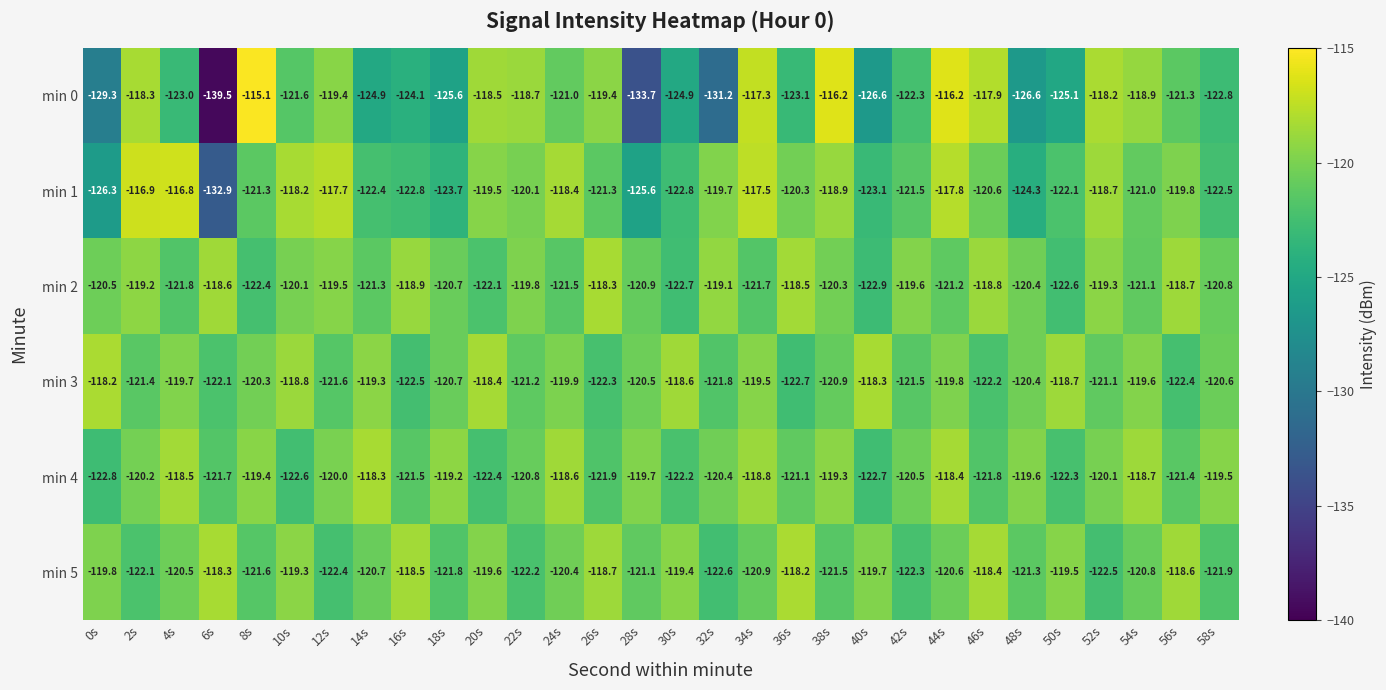

At which category does the chart reach its minimum across all series?

6s